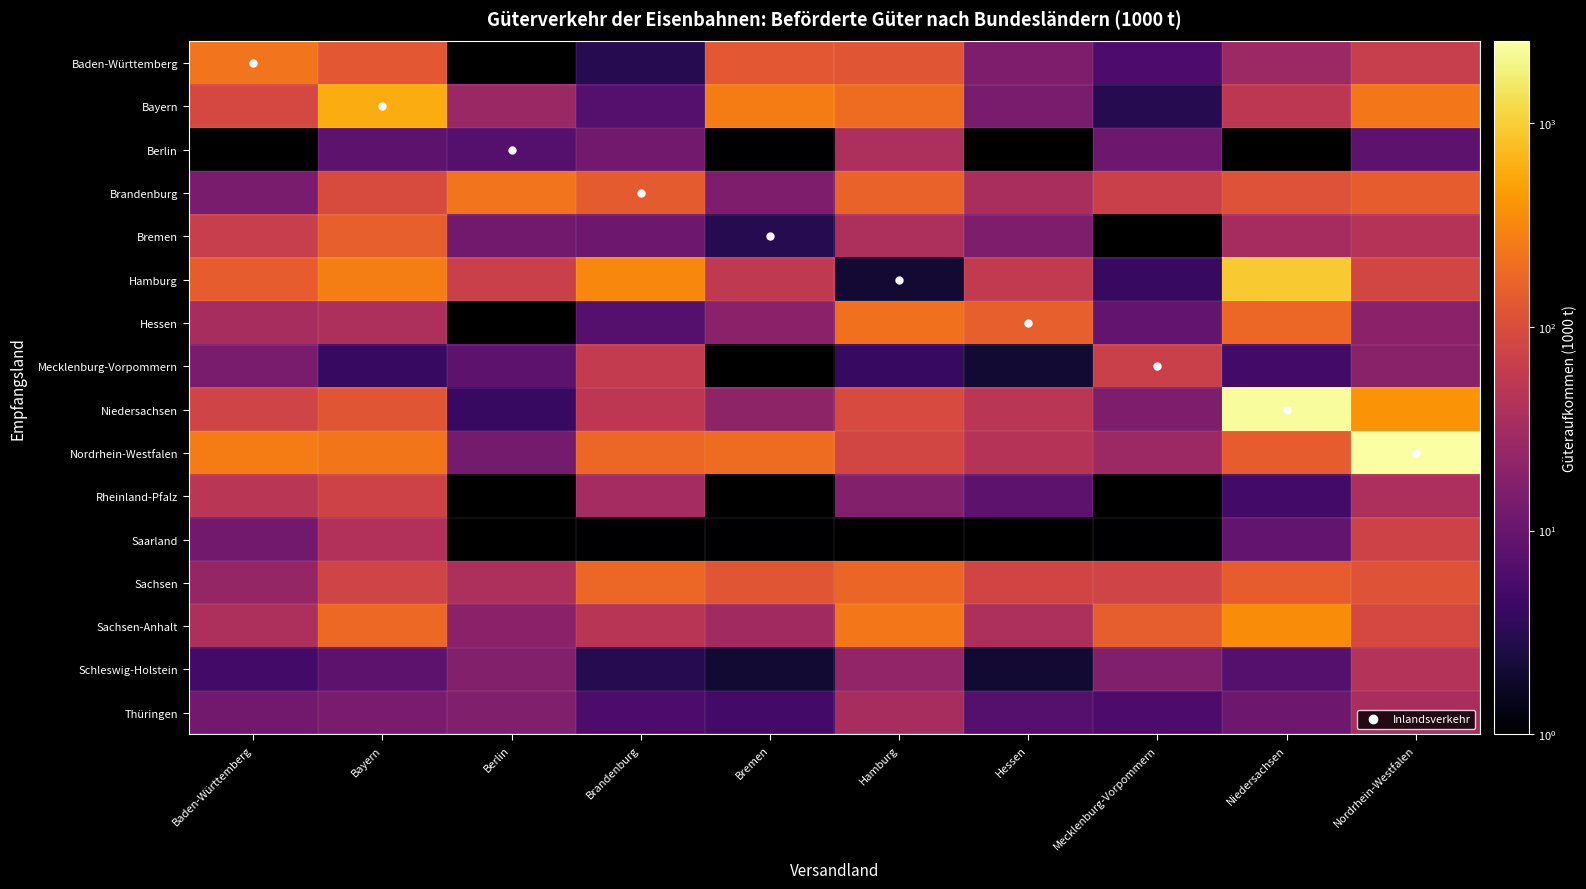

What is the sum of the Hessen values at Bayern and Bremen?

58.0